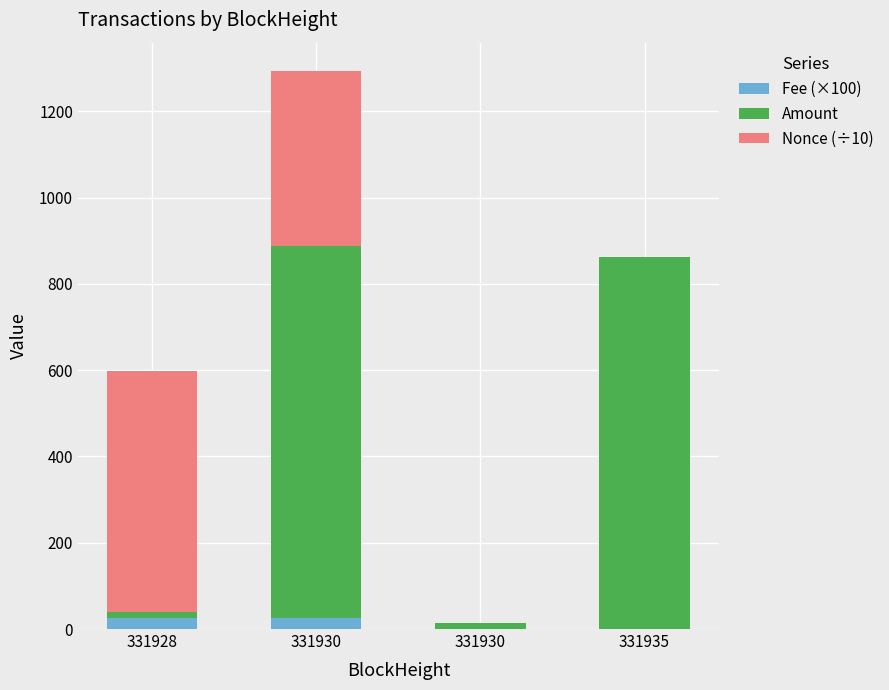

Rank the series at 331930 from highest to lowest value.

Amount, Nonce (÷10), Fee (×100)